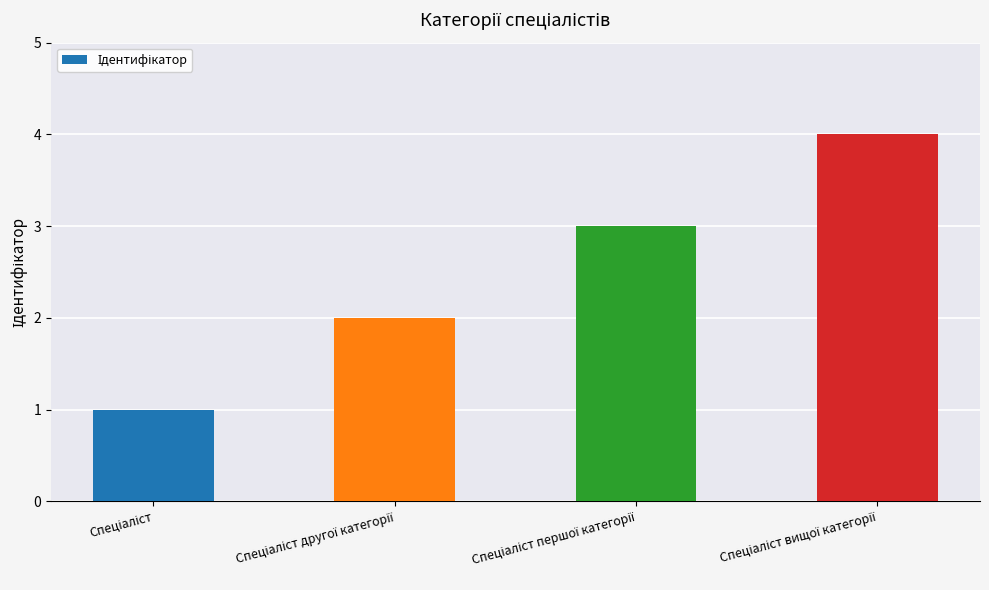

Count the values in the range 2 to 4.

3